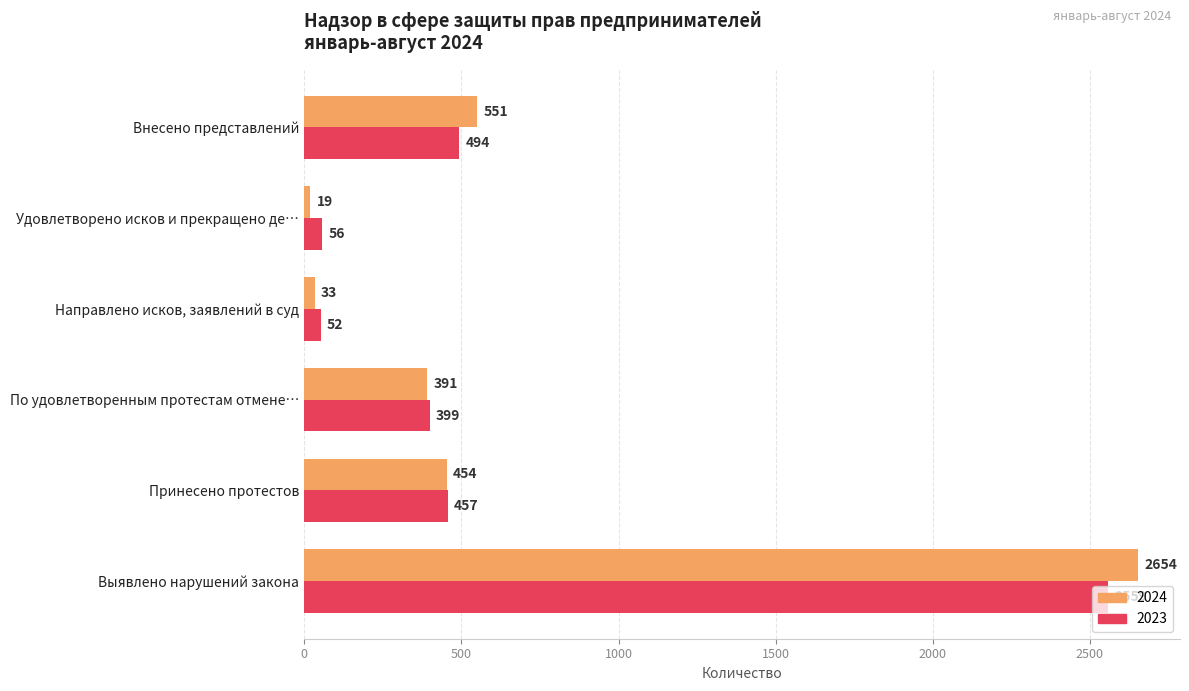

What is the spread (max minus min) of values at Направлено исков, заявлений в суд?

19